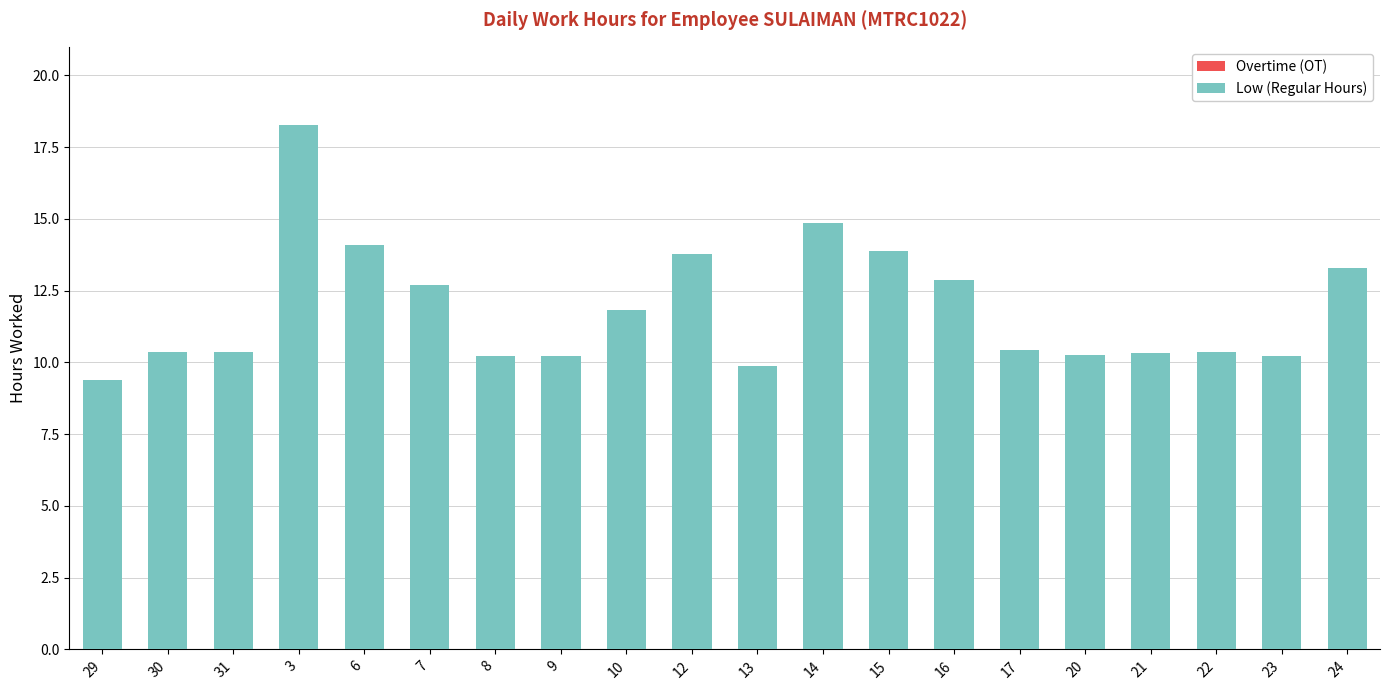

What is the difference between the second highest and second lowest values?

5.0